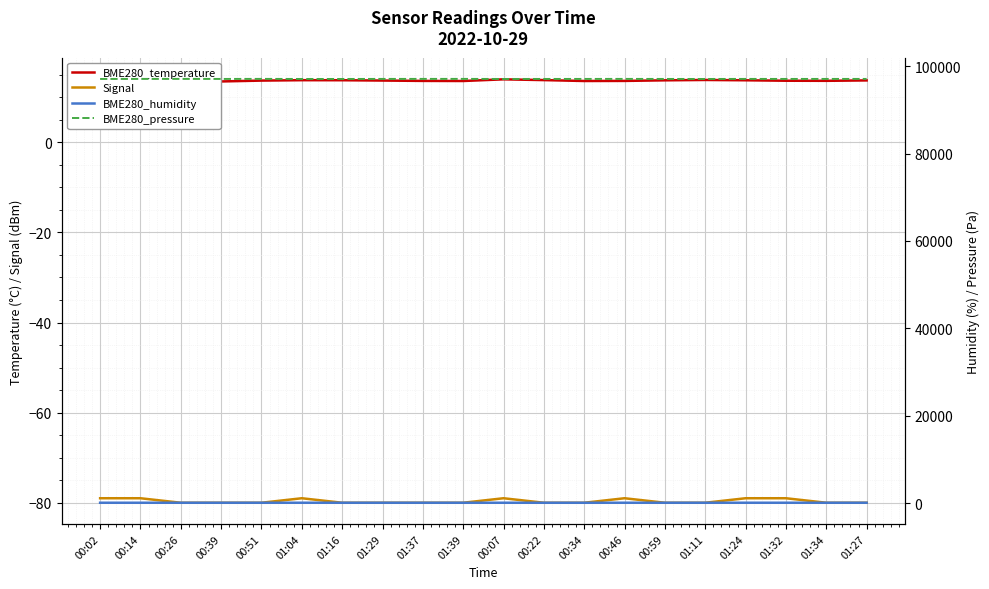

Which category has the lowest value in the BME280_pressure series?

00:07